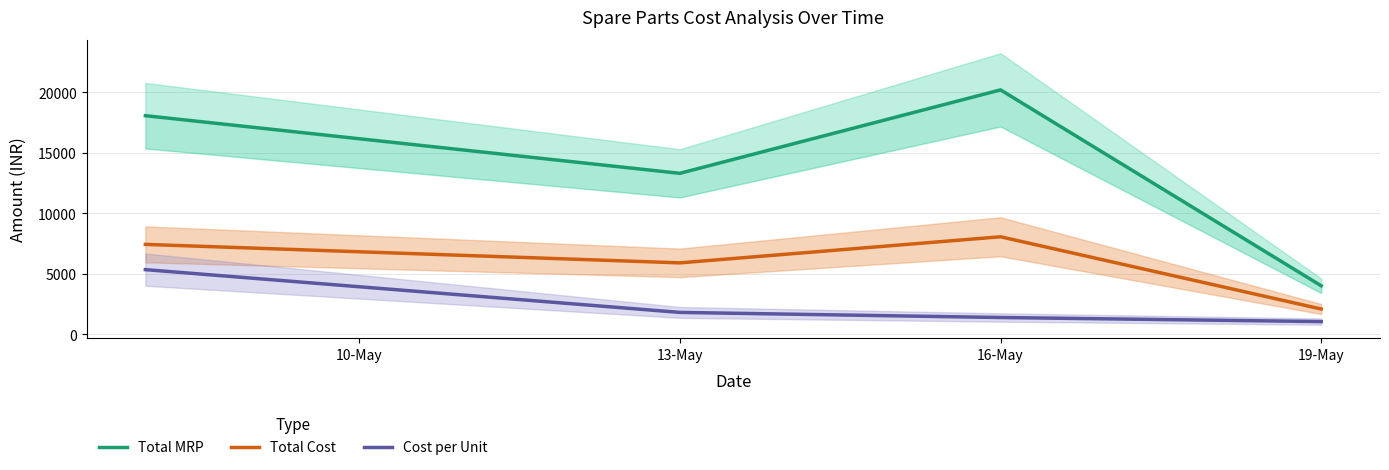

Is this an area chart (filled region under the line)?

No